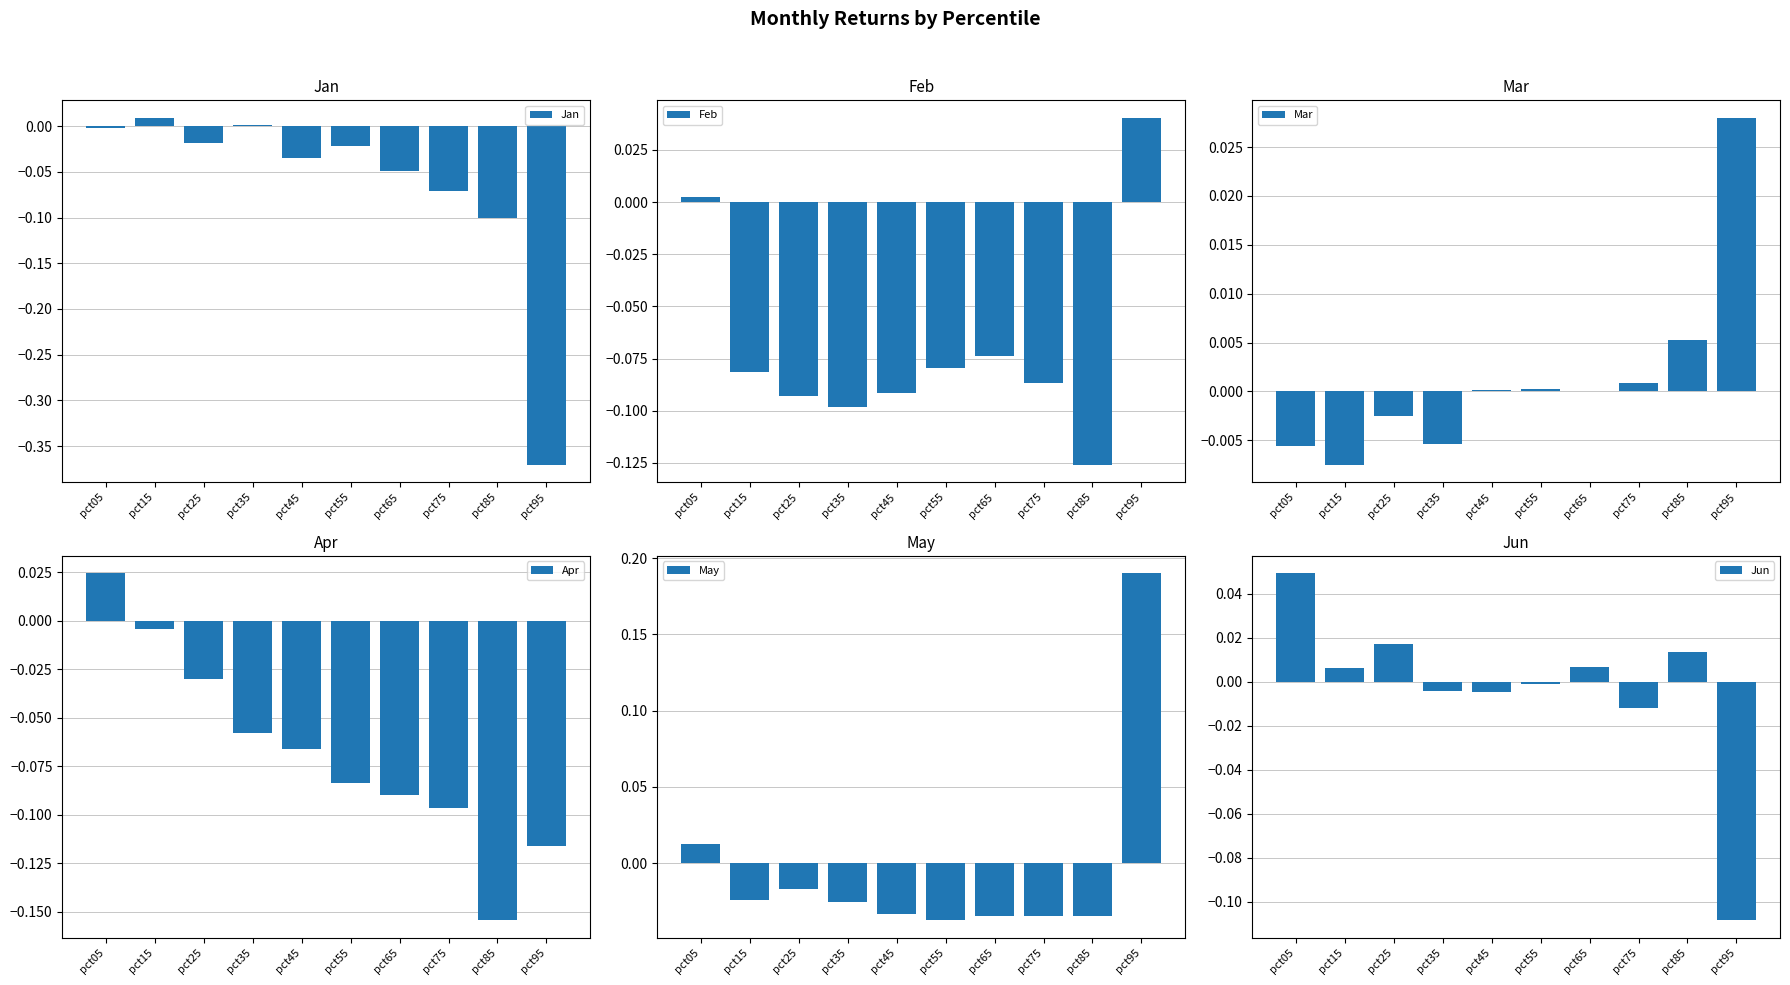

Where is Feb nearest to the value 0?

pct05